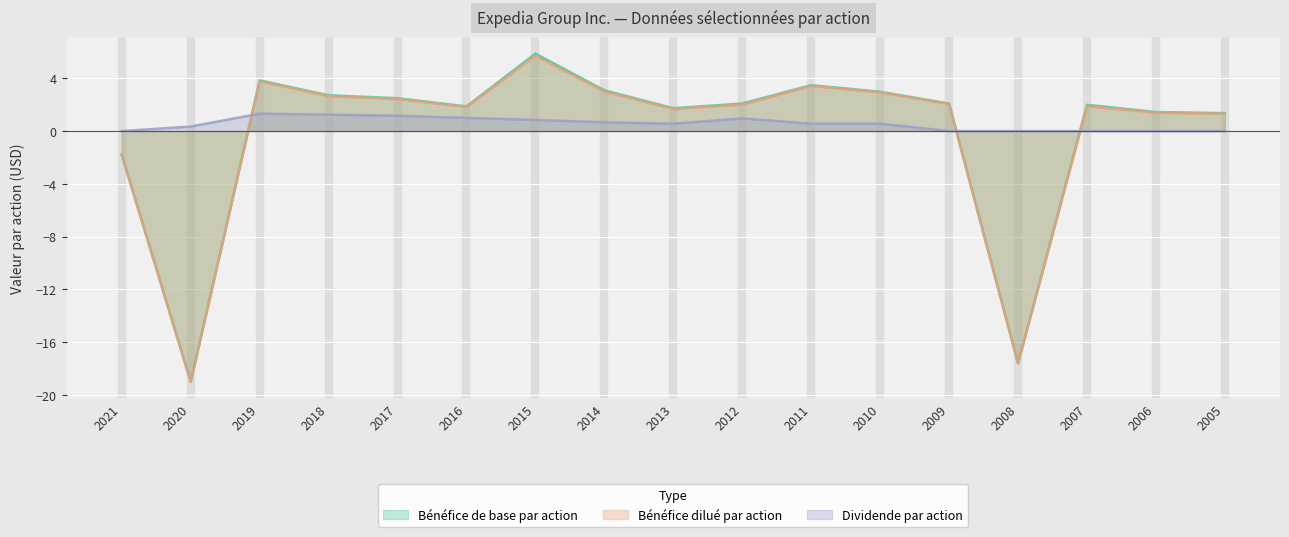

How many categories are shown in the chart?

17